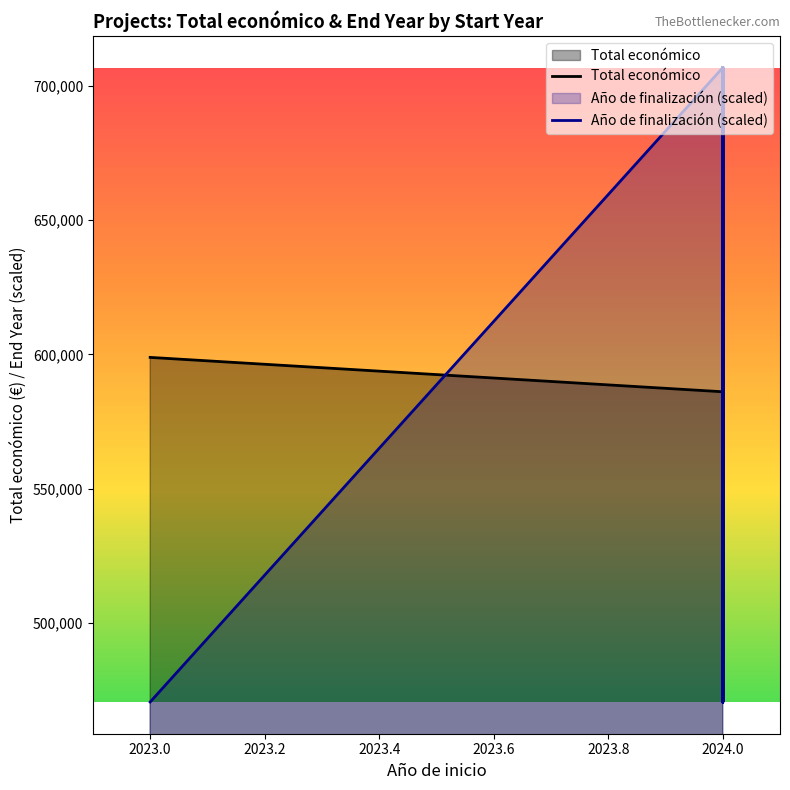

How many lines are shown in the chart?

2